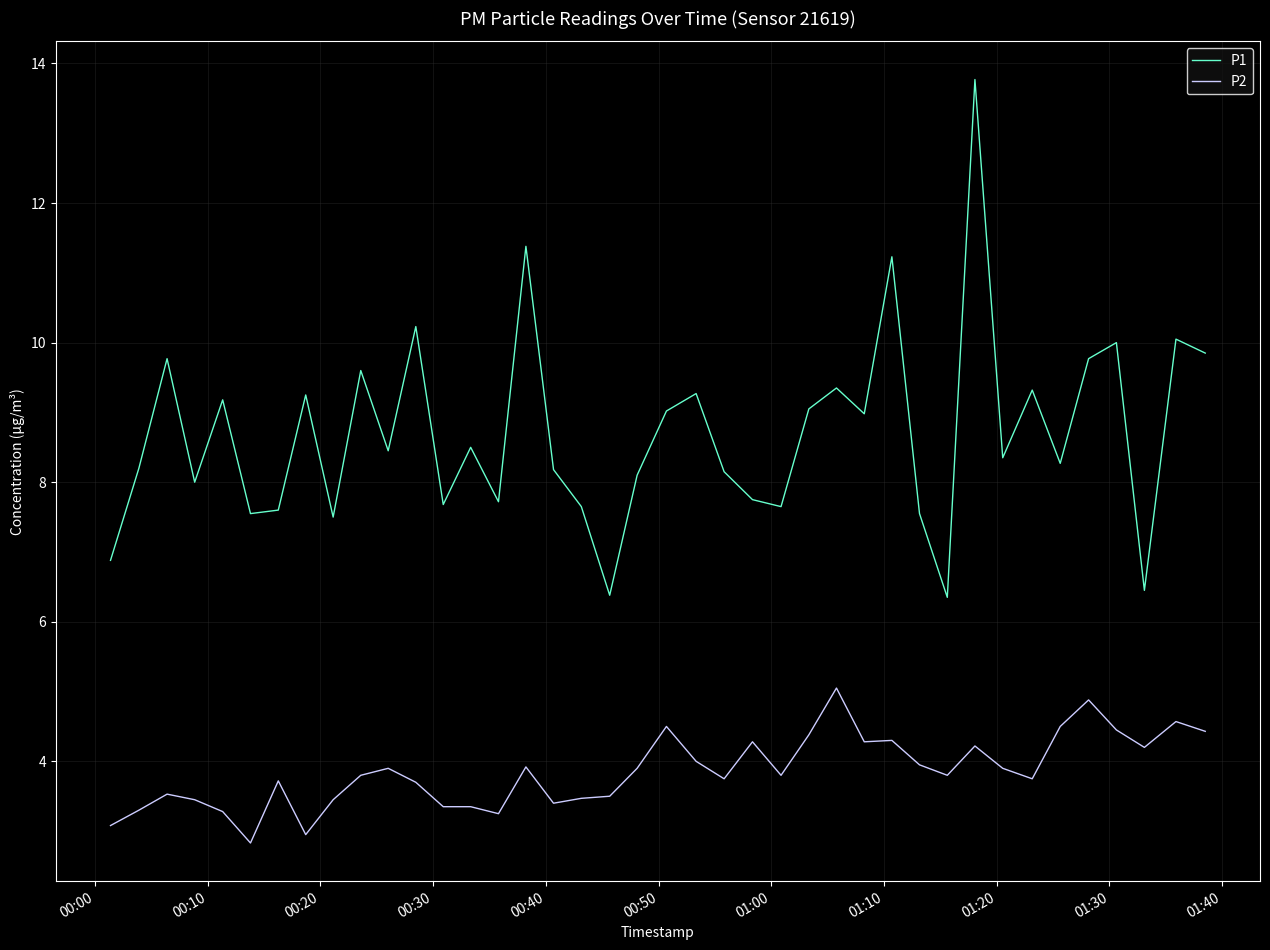

What are all the series names shown in the legend?

P1, P2